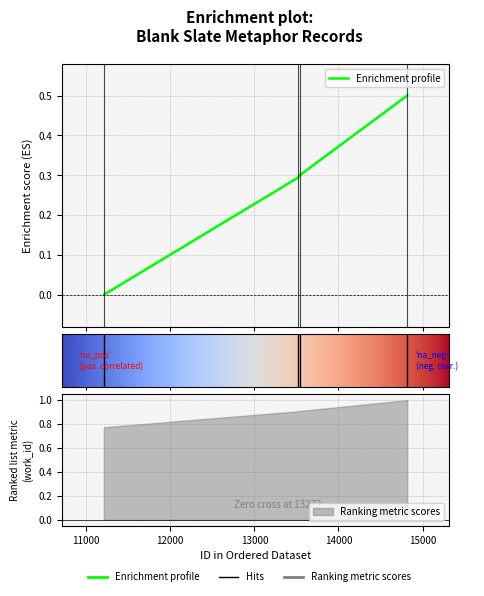

How many values are between 0 and 1?

4